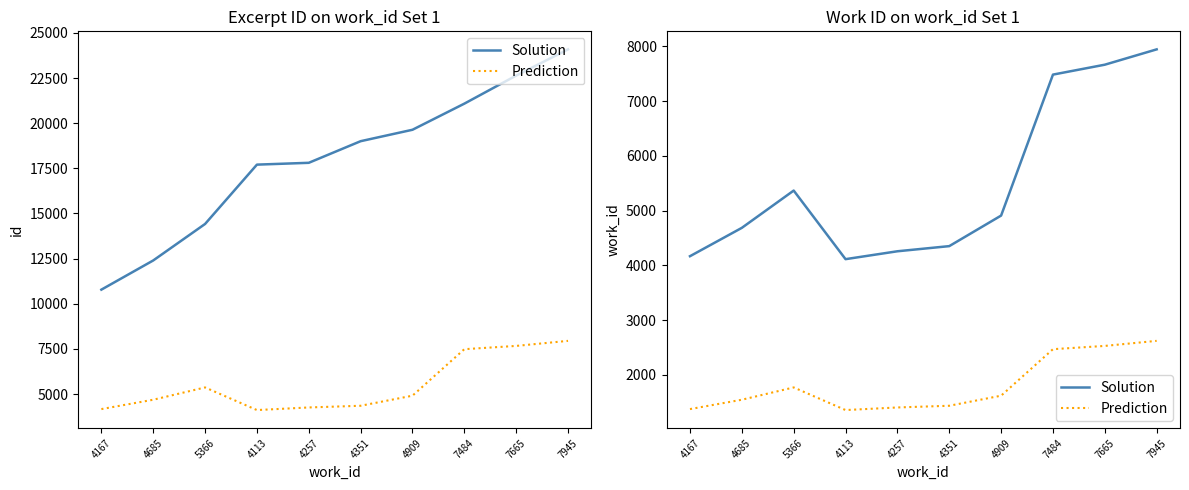

Which series changed the most between 4257 and 4909?

Solution